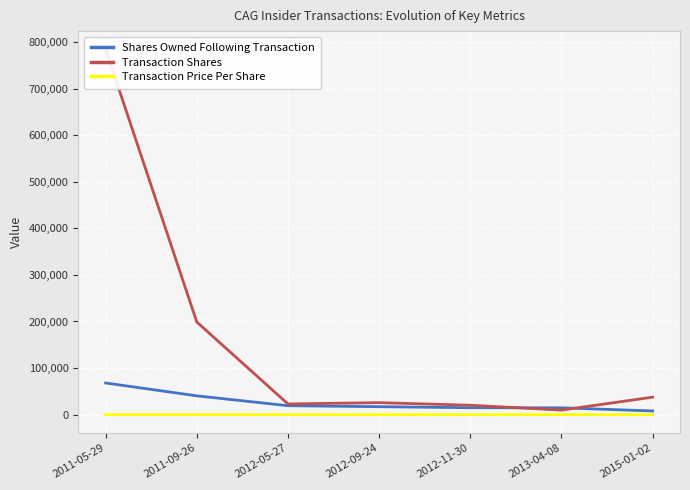

Where is Transaction Shares nearest to the value 396890?

2011-09-26